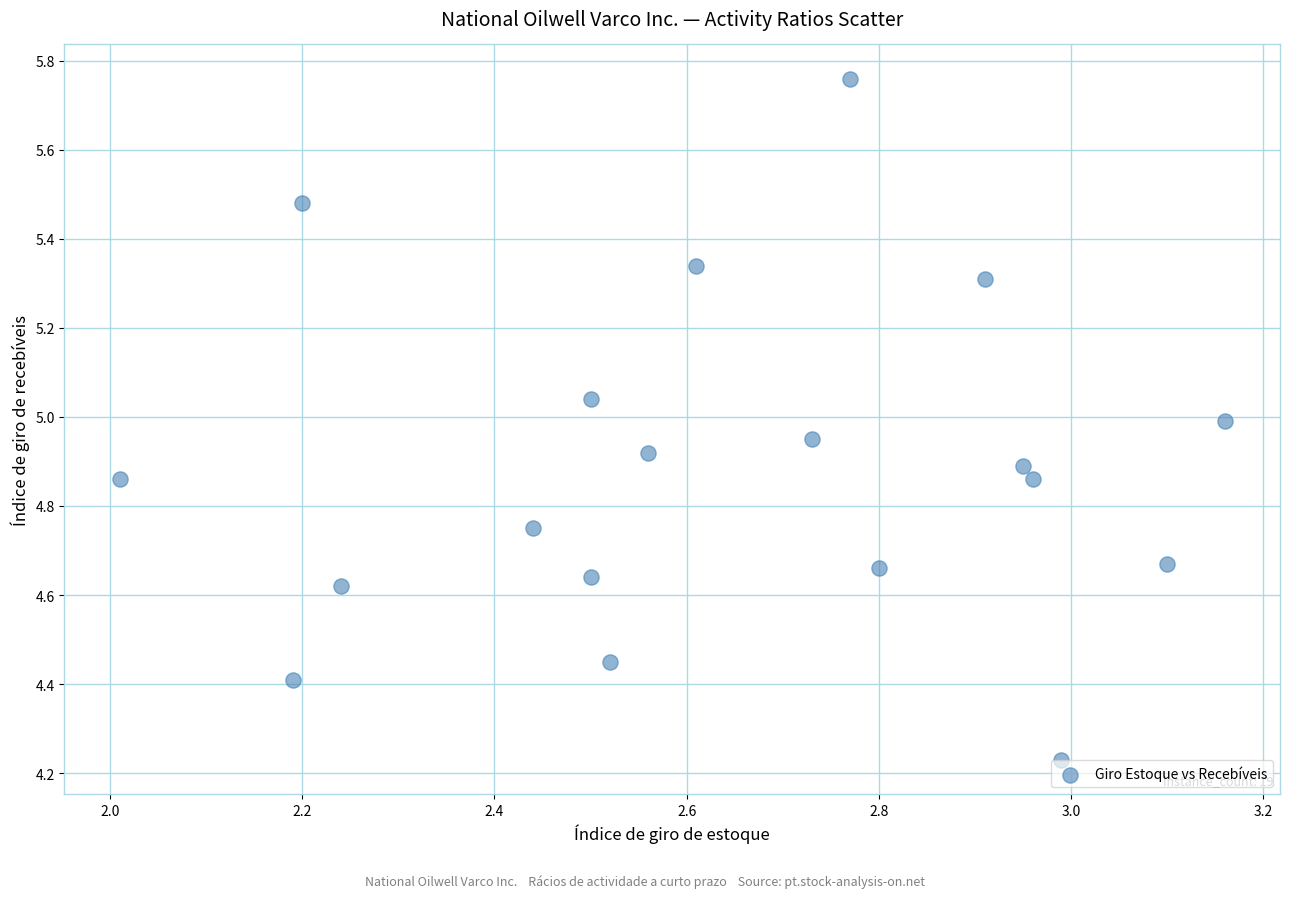

What is the range of Y values (max minus min)?

1.5